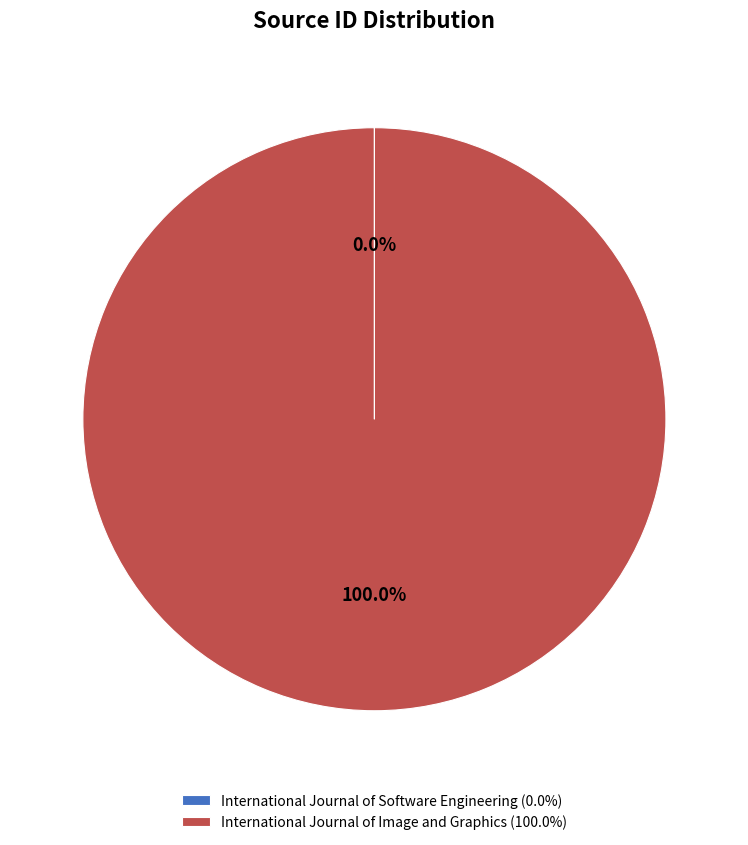

Is there a majority slice in this chart?

Yes